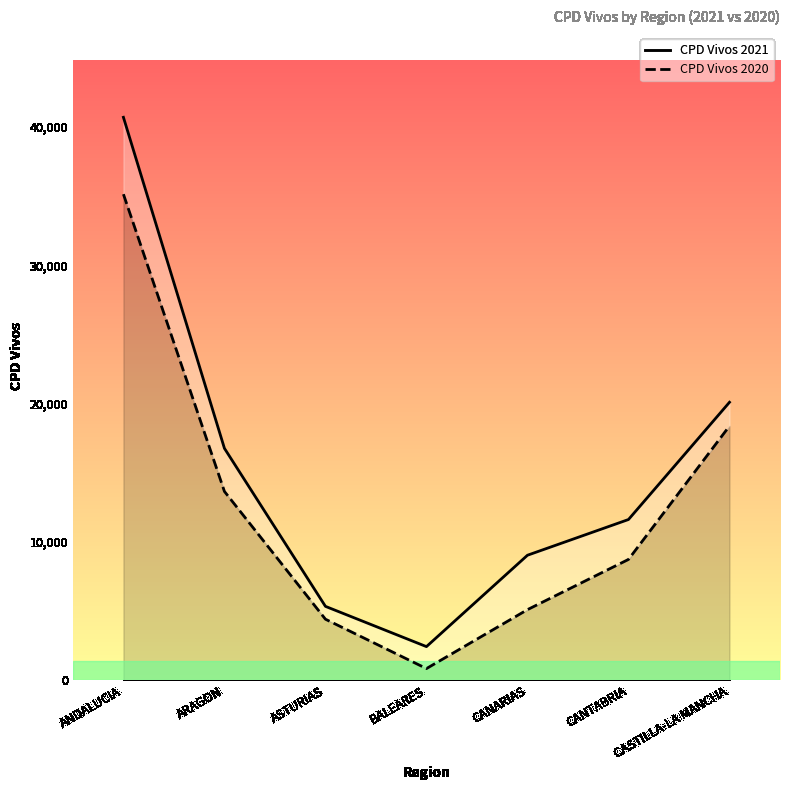

What is the label of the 3rd point from the left?

ASTURIAS